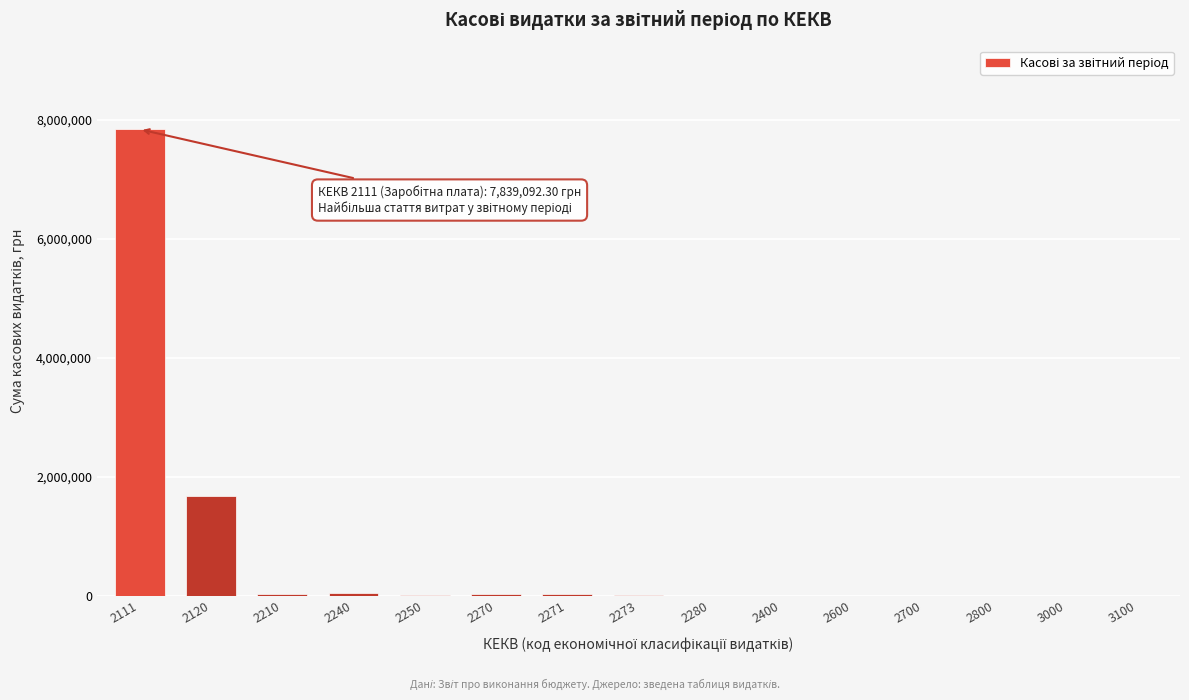

Is it true that the value at 3000 is 0.0?

True